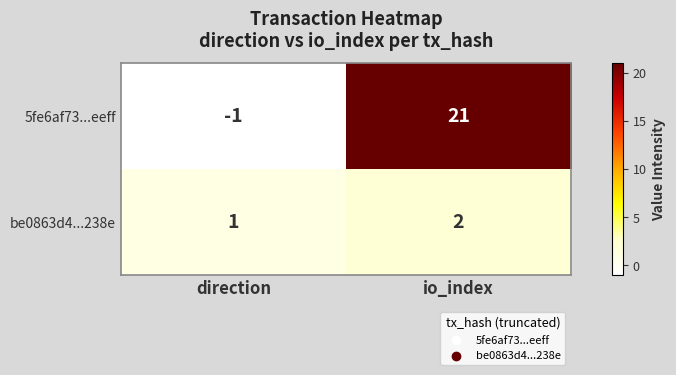

List the series in order of their peak value, highest first.

5fe6af73...eeff, be0863d4...238e